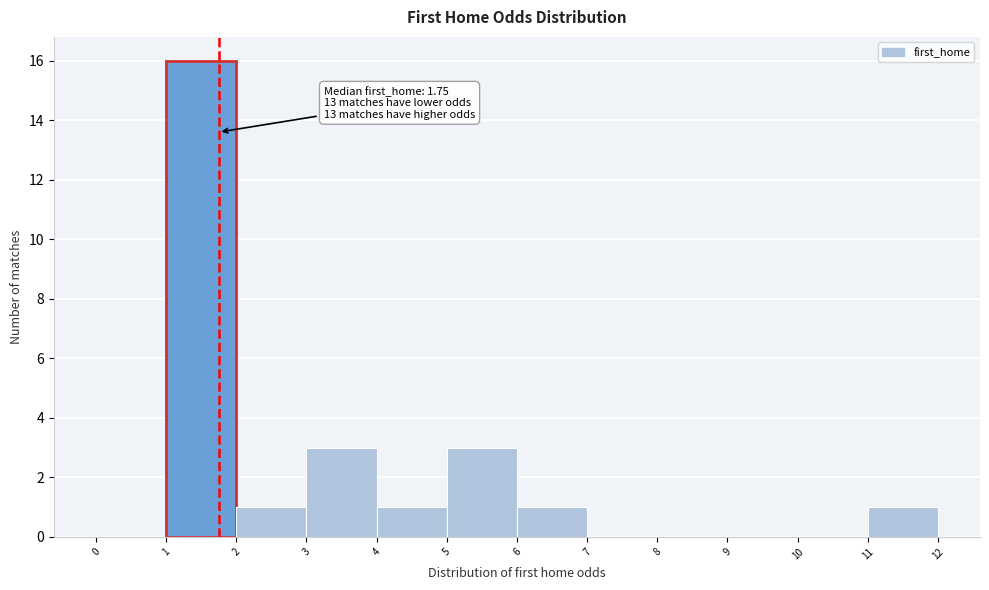

Which range on the x-axis has the tallest bar?

1 to 2